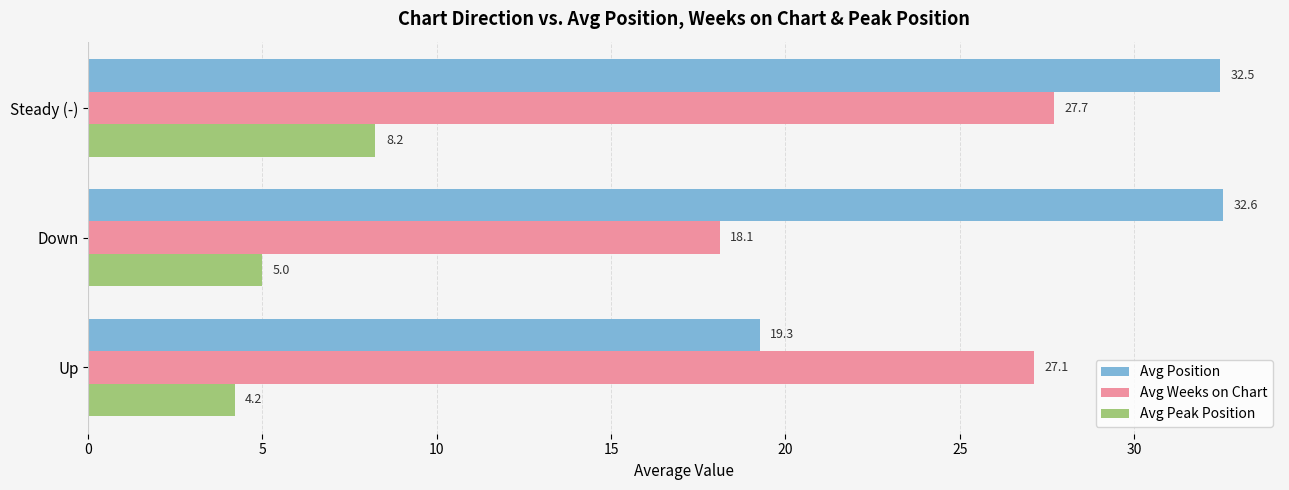

How many distinct data groups are displayed?

3